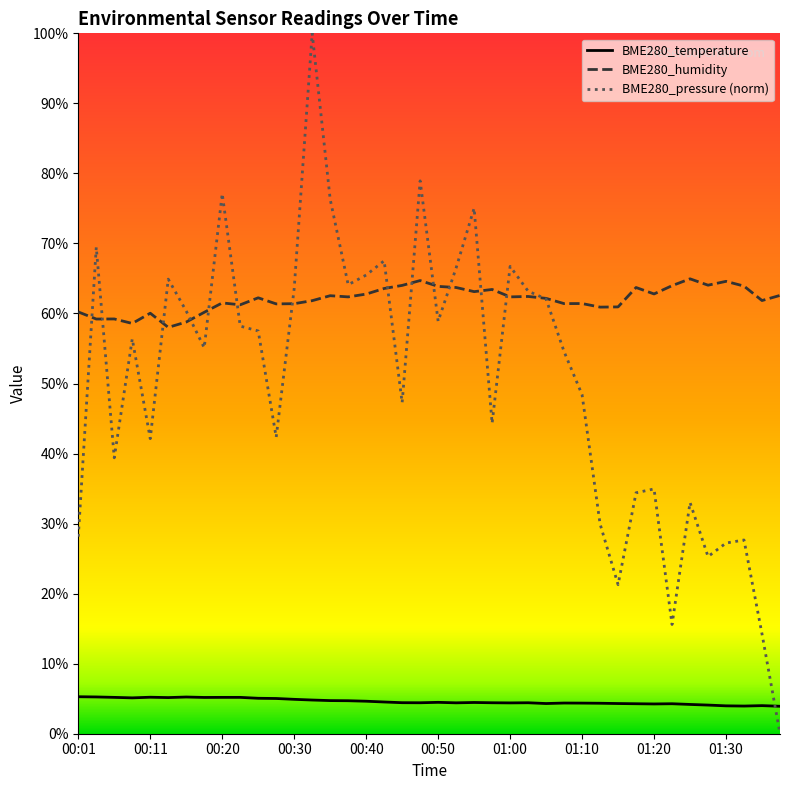

What is the difference between the BME280_pressure_norm values at 00:03 and 00:28?

27.1